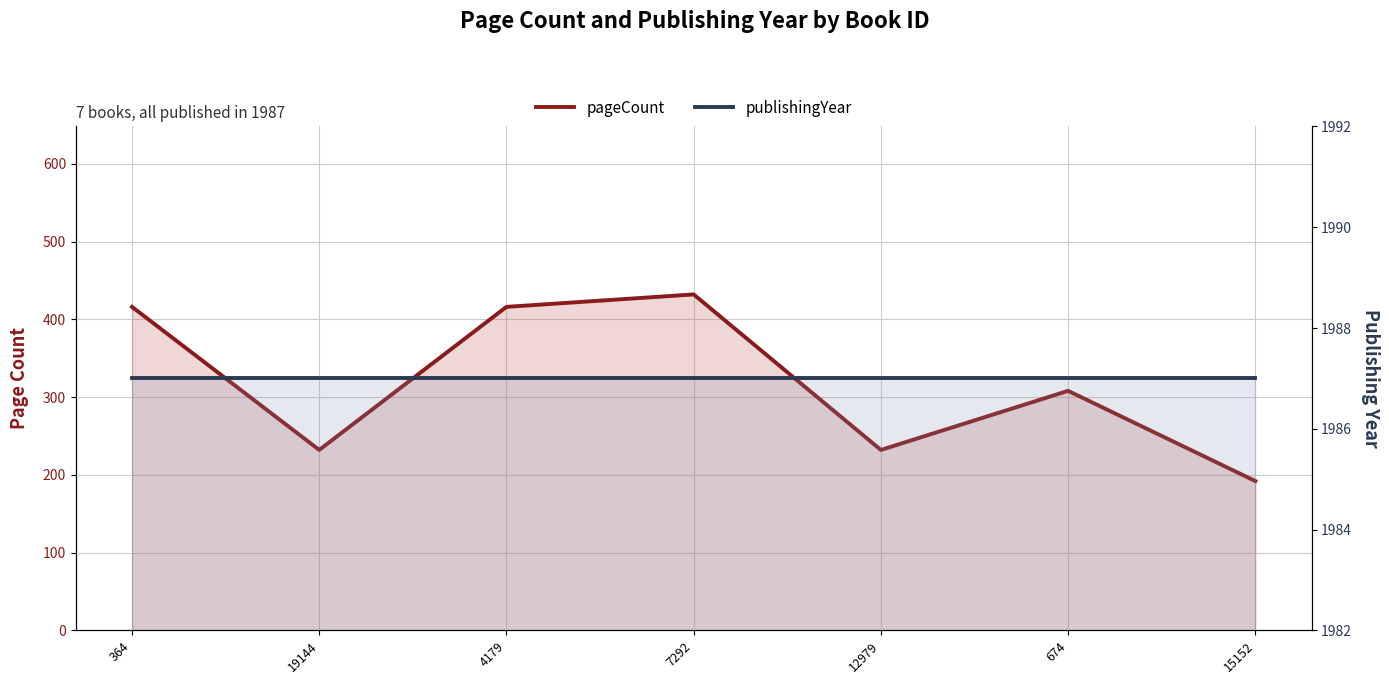

Is it true that pageCount equals 347 at 12979?

False